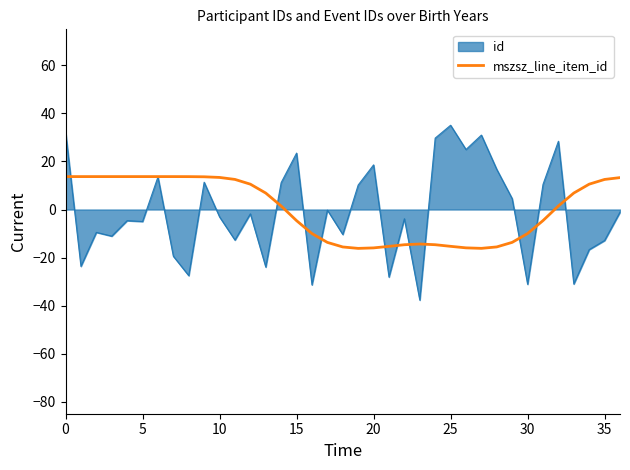

What is the smallest value displayed?

-37.7